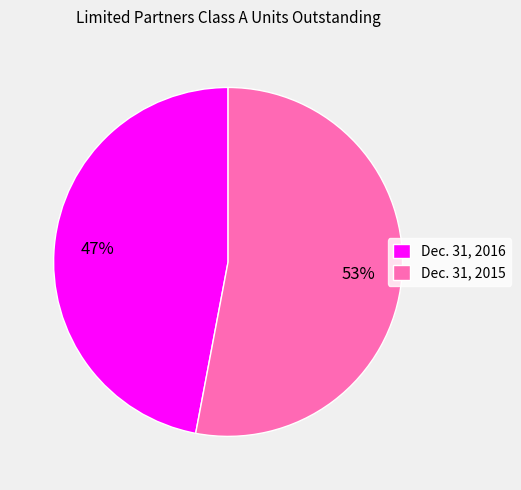

How many segments does this pie chart have?

2